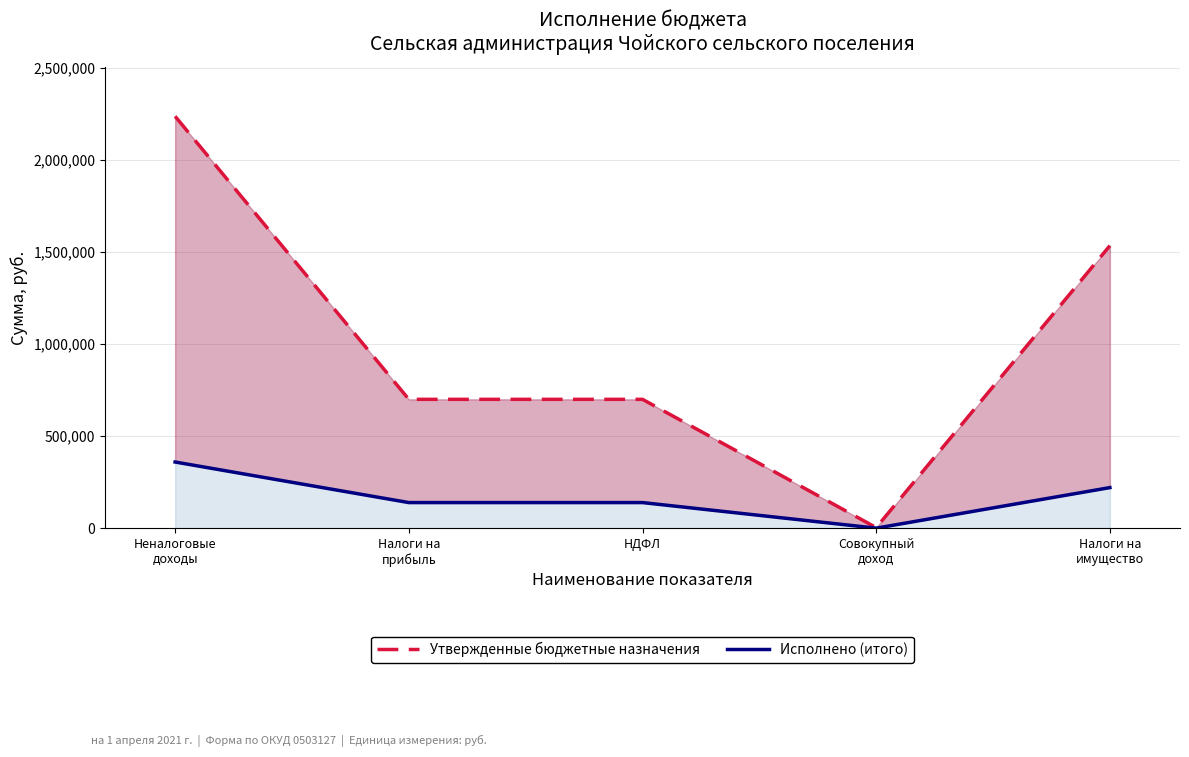

What is the sum of all Утвержденные бюджетные назначения values?

5176000.0